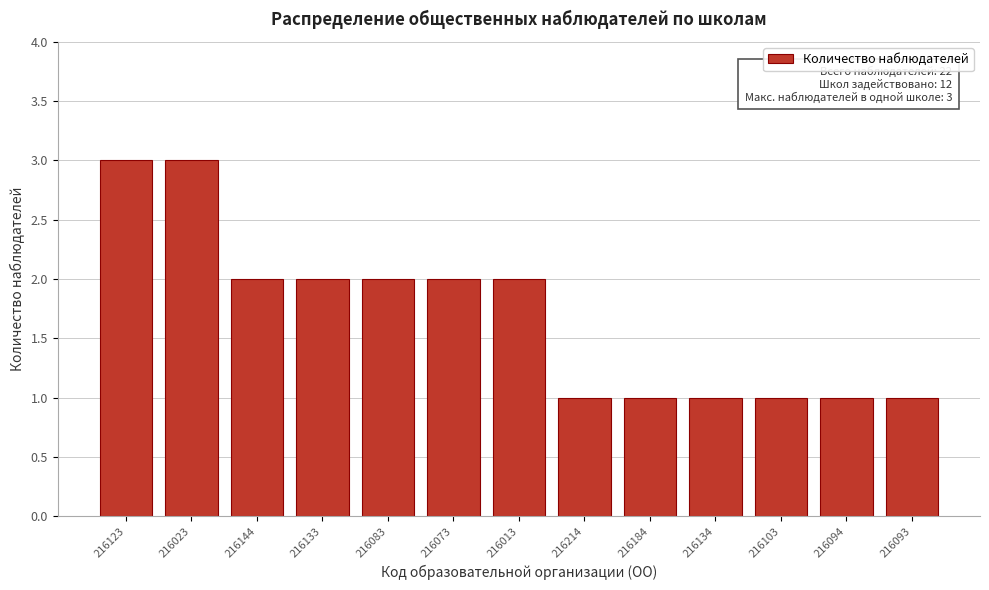

Reading right to left, list all the values displayed in this chart.

216093=1	216094=1	216103=1	216134=1	216184=1	216214=1	216013=2	216073=2	216083=2	216133=2	216144=2	216023=3	216123=3